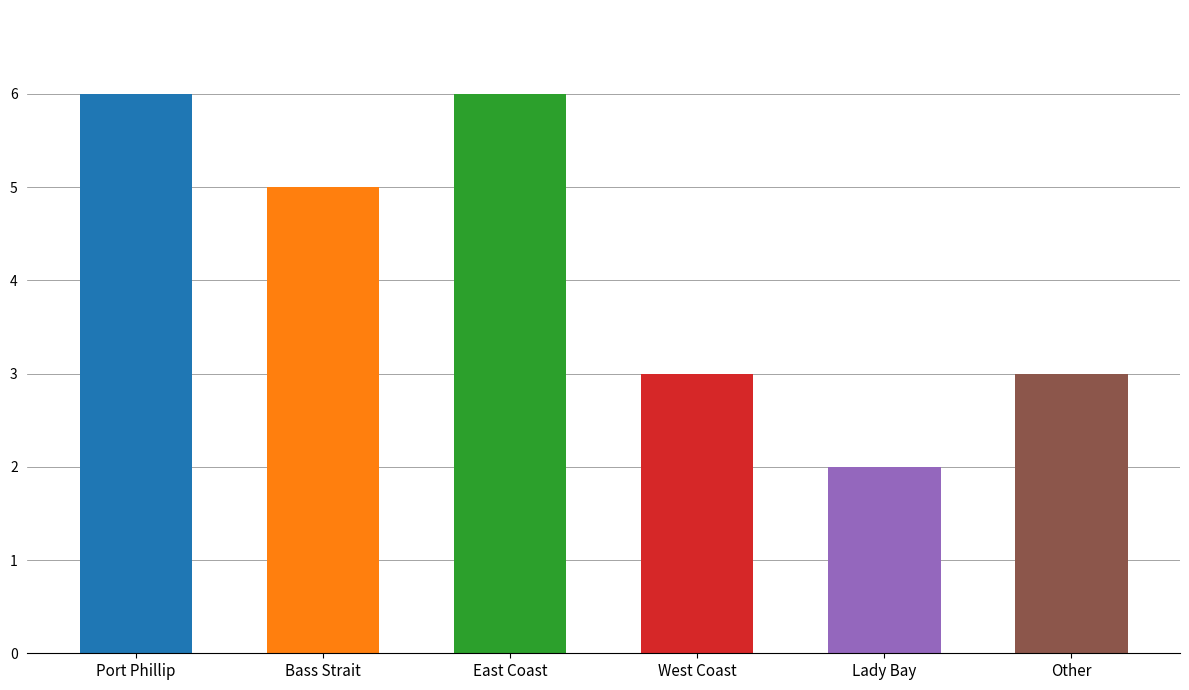

Reading left to right, list all the values displayed in this chart.

Port Phillip=6	Bass Strait=5	East Coast=6	West Coast=3	Lady Bay=2	Other=3